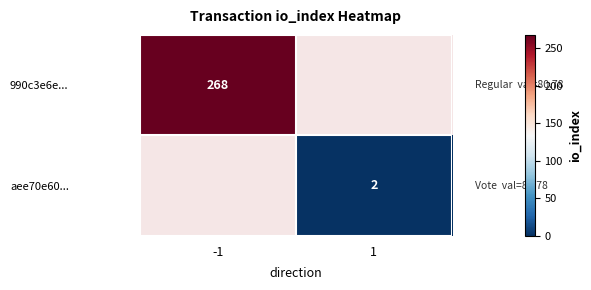

The value of aee70e60... at 1 is 0.5. True or false?

False